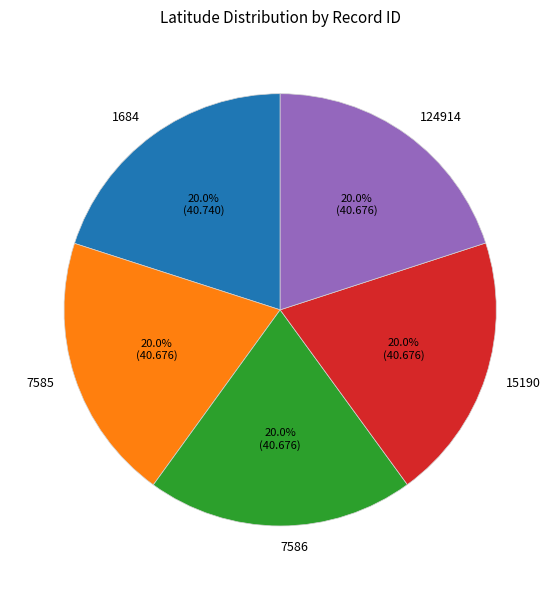

What is the ratio of the value at 15190 to the value at 7586?

1.0